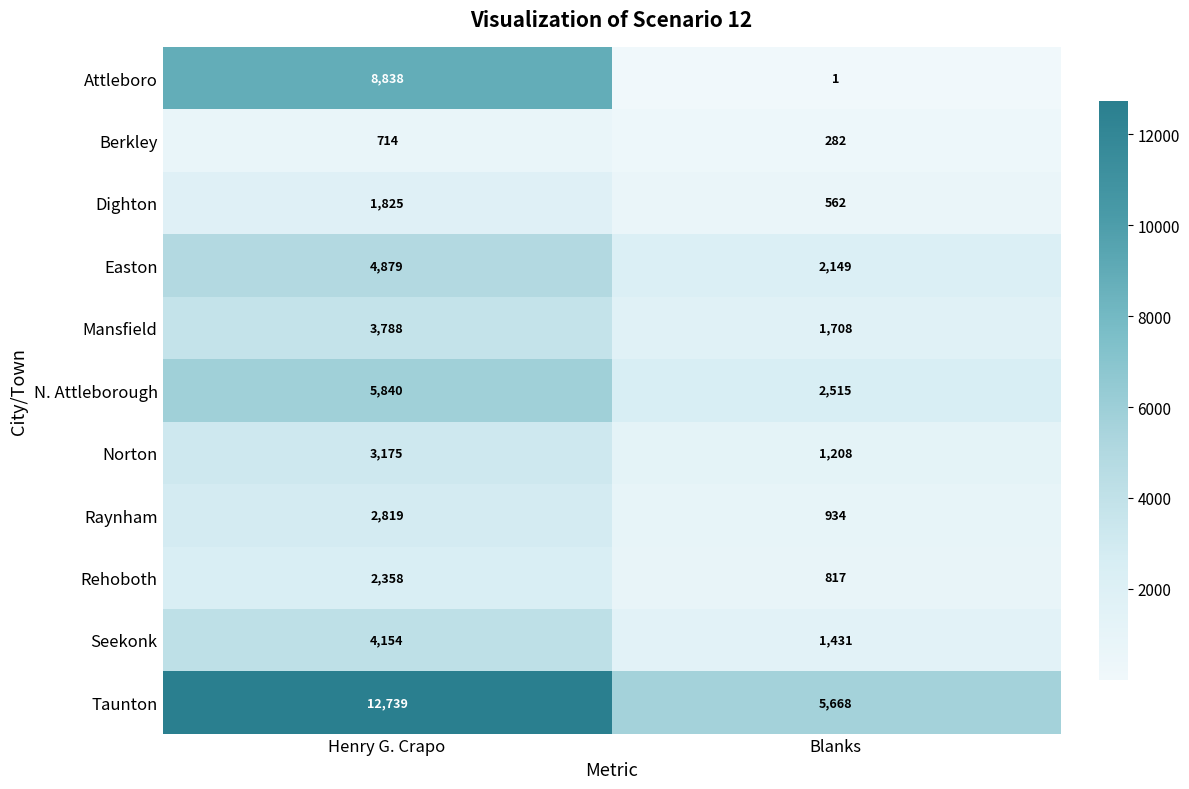

Rank the series at Henry G. Crapo from highest to lowest value.

Taunton, Attleboro, N. Attleborough, Easton, Seekonk, Mansfield, Norton, Raynham, Rehoboth, Dighton, Berkley